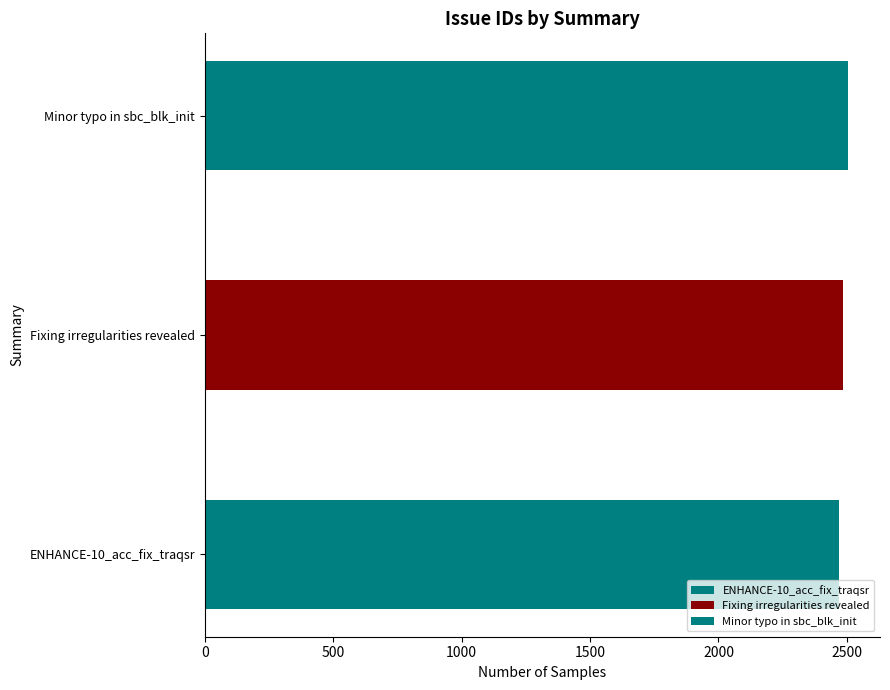

True or false: the data shows 2504 at Minor typo in sbc_blk_init.

True